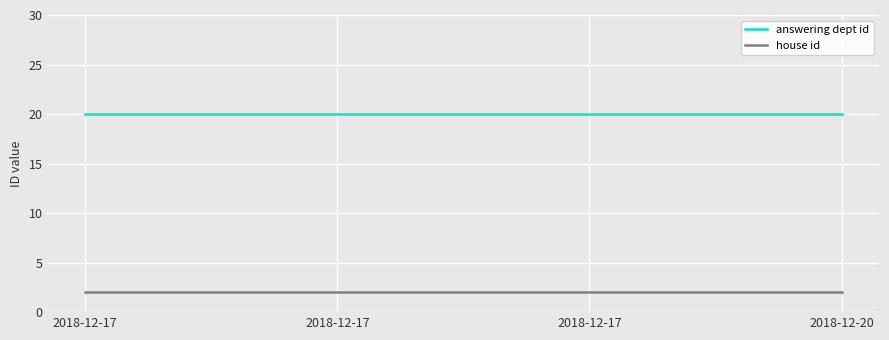

Between 2018-12-17 and 2018-12-17, which is larger?

2018-12-17